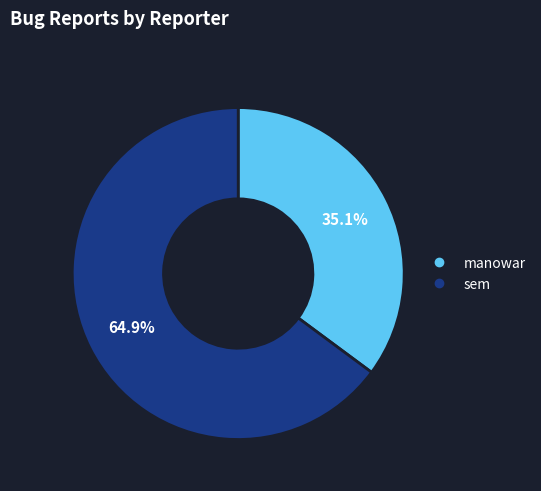

To the nearest percent, what portion does manowar represent?

35%